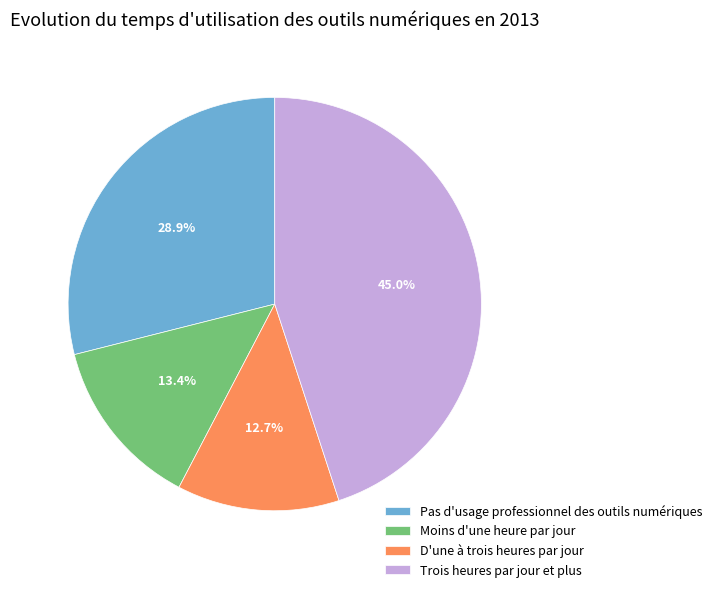

The D'une à trois heures par jour slice represents 13% of the pie. True or false?

True